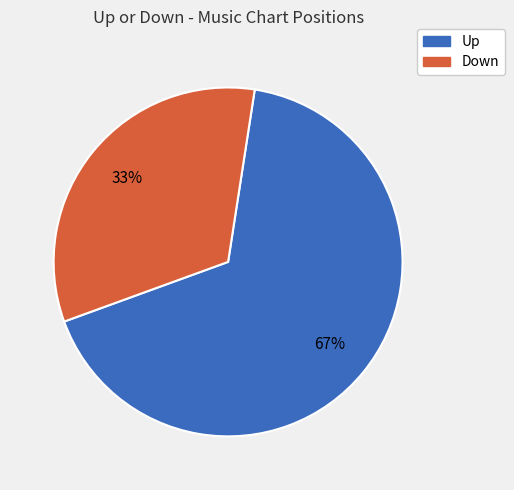

Does any single category account for the majority?

Yes